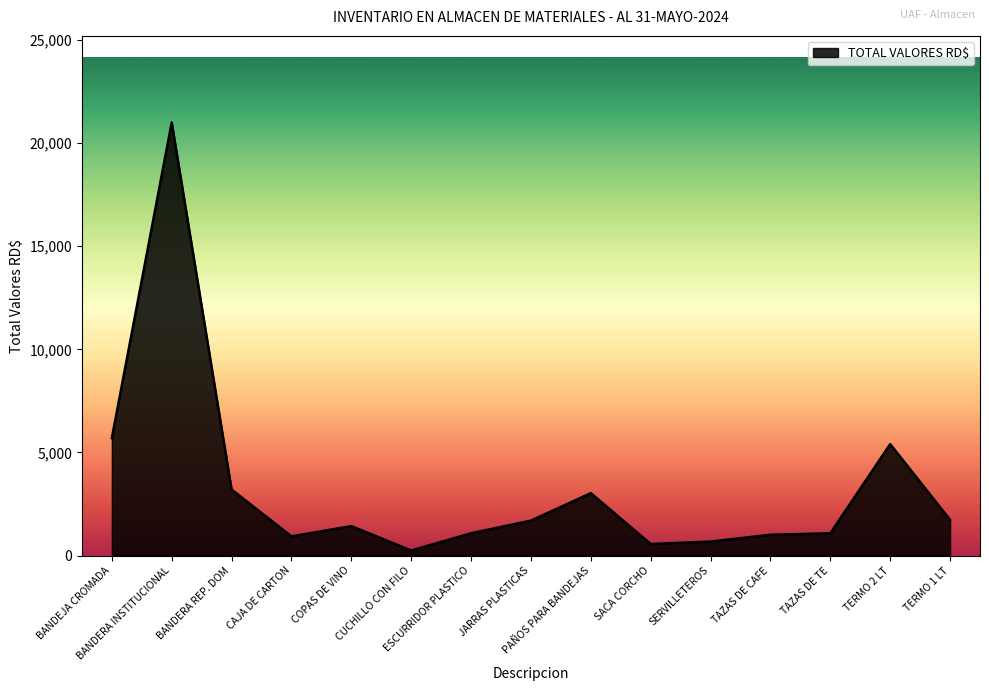

At which category does the data reach its first local valley?

CAJA DE CARTON